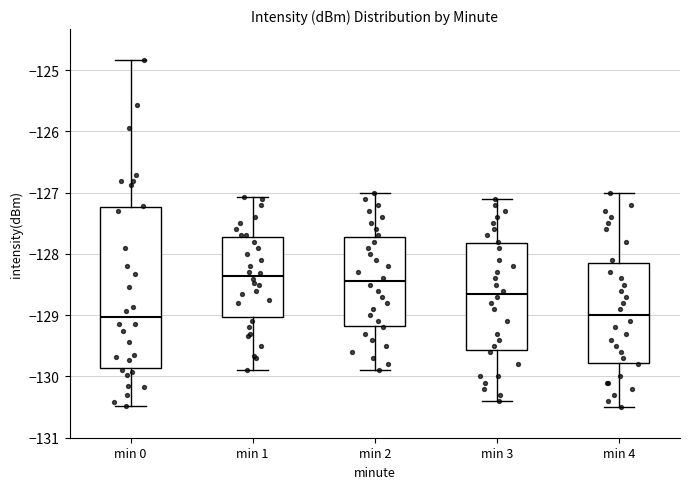

Which box is the tallest, from its lower edge to its upper edge?

min 0